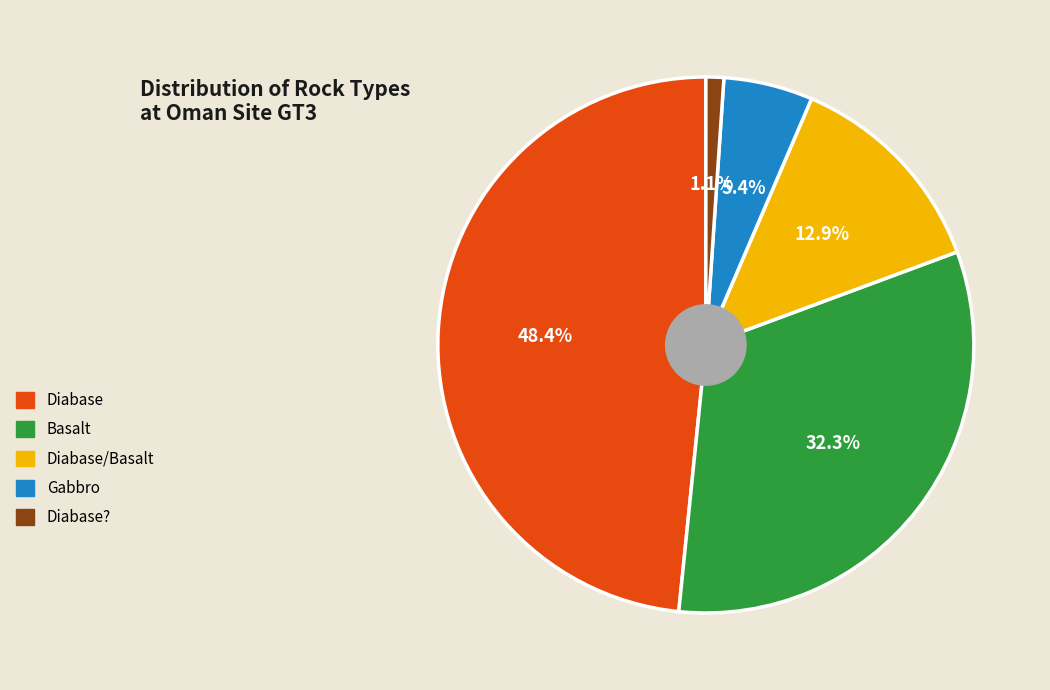

Is Diabase/Basalt the majority of the pie?

No